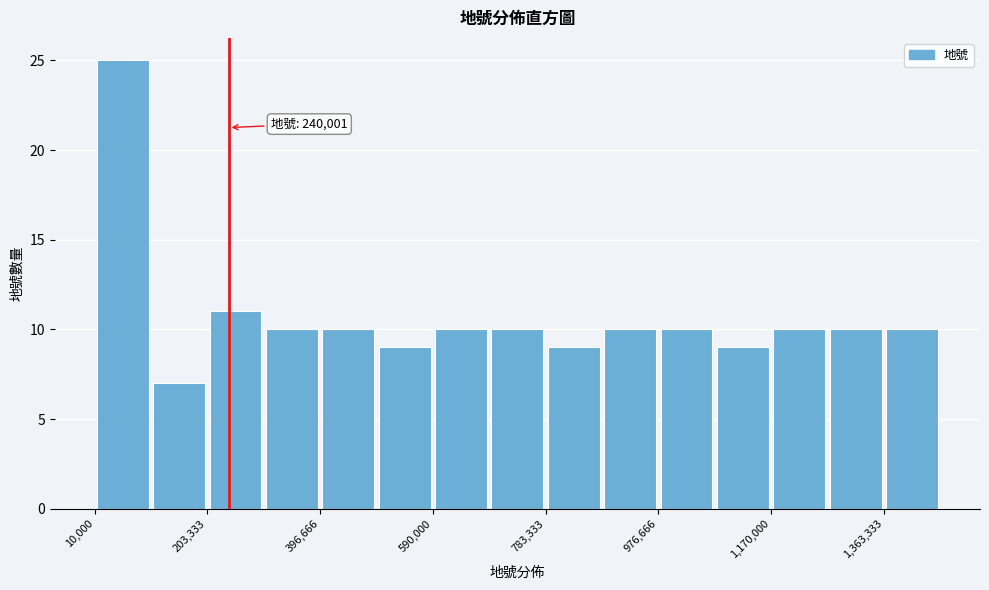

Which range on the x-axis has the tallest bar?

20000 to 100000